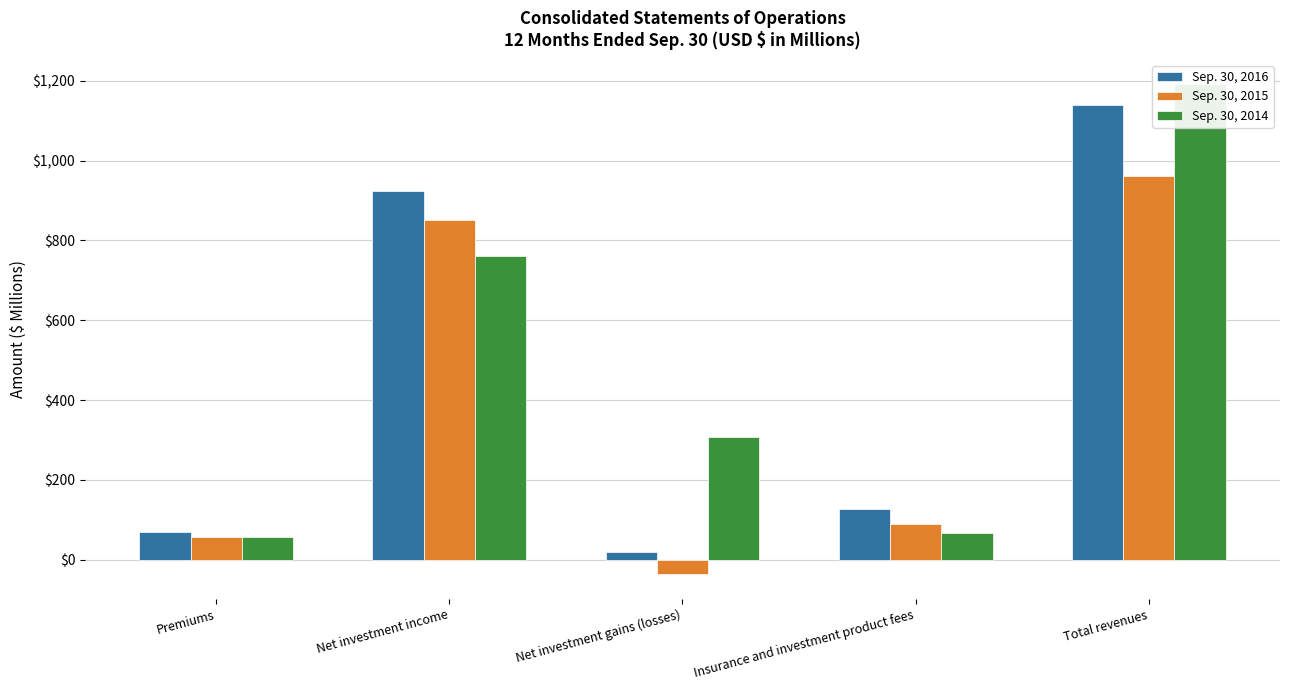

What is the value of the Sep. 30, 2016 bar at the 5th from the left?

1139